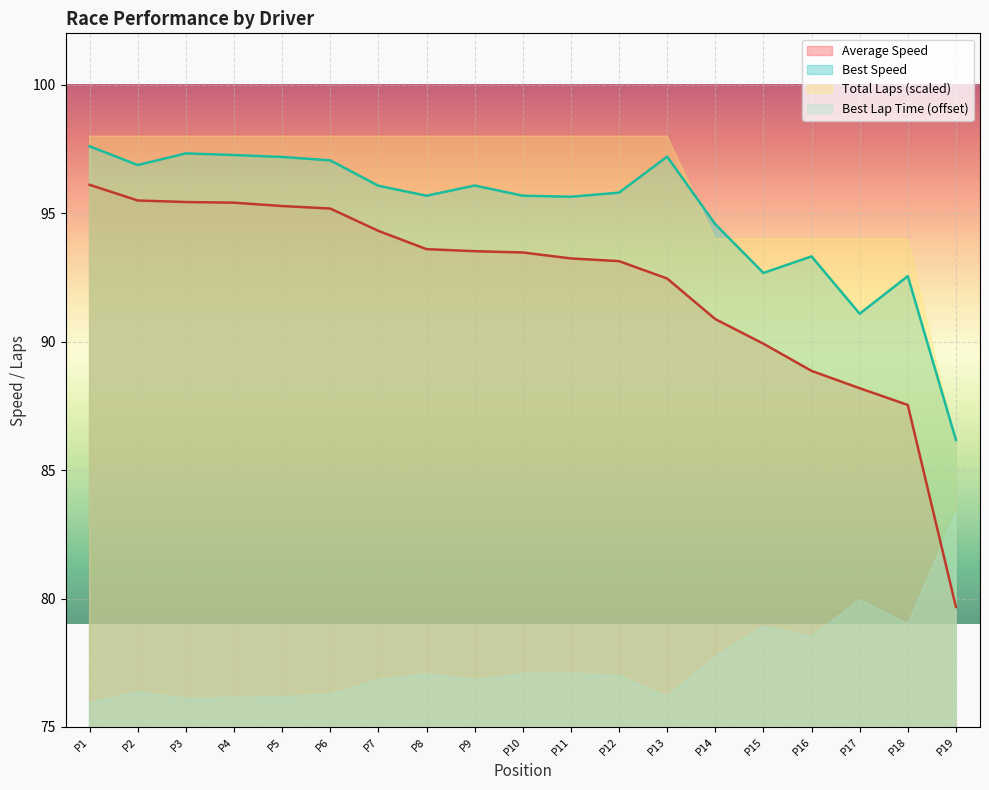

What is the spread (max minus min) of values at P1?

22.0